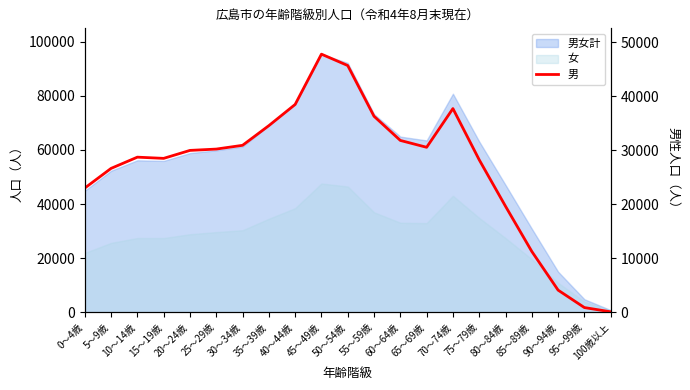

How many lines are shown in the chart?

1